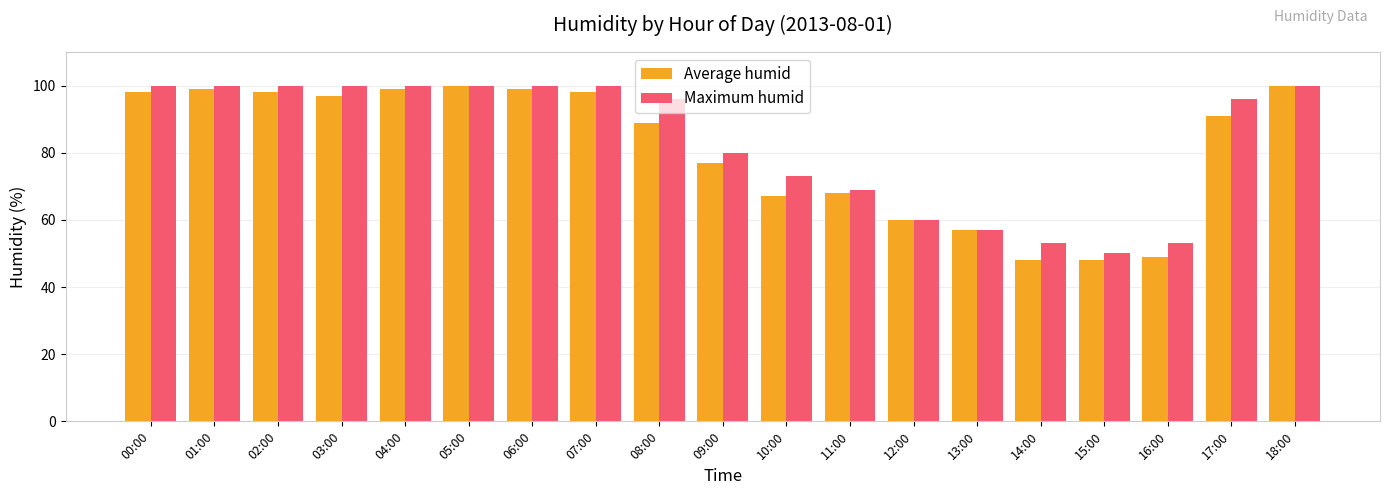

What is the sum of all Maximum humid values?

1587